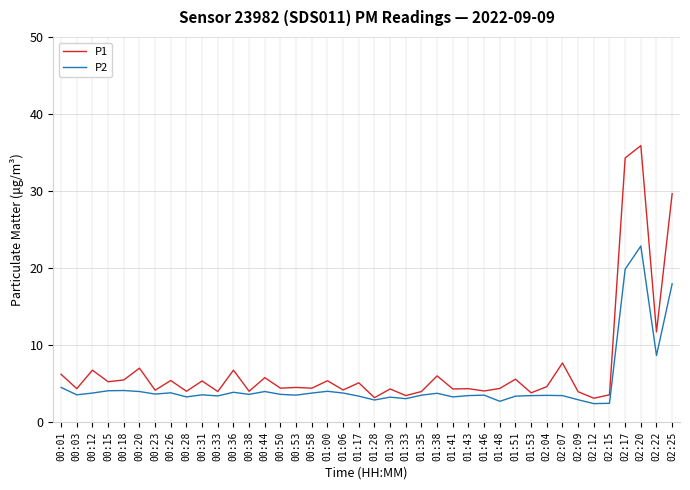

Which series has the largest range (max minus min)?

P1